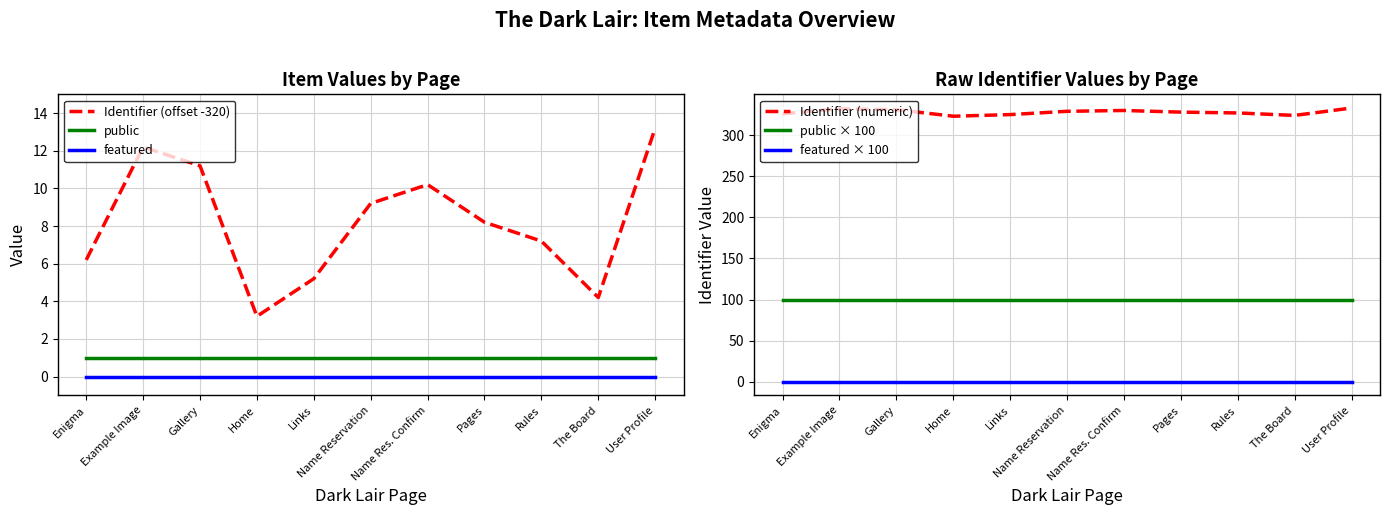

What is the difference between the Identifier (offset -320) values at Name Reservation and Gallery?

2.0